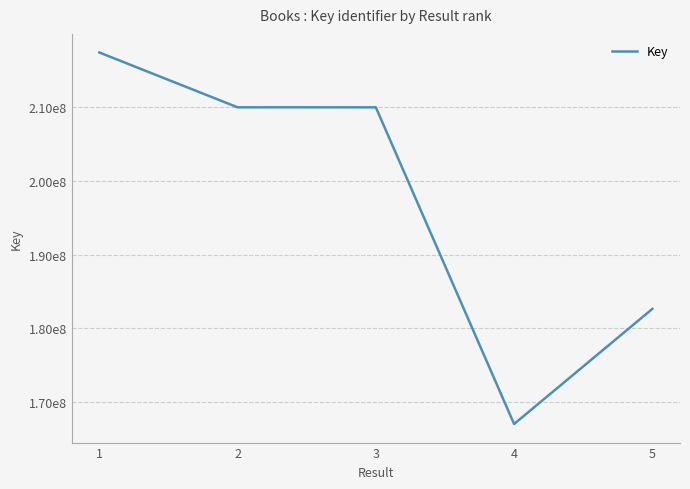

What is the sum of the values at 2 and 4?

376984764